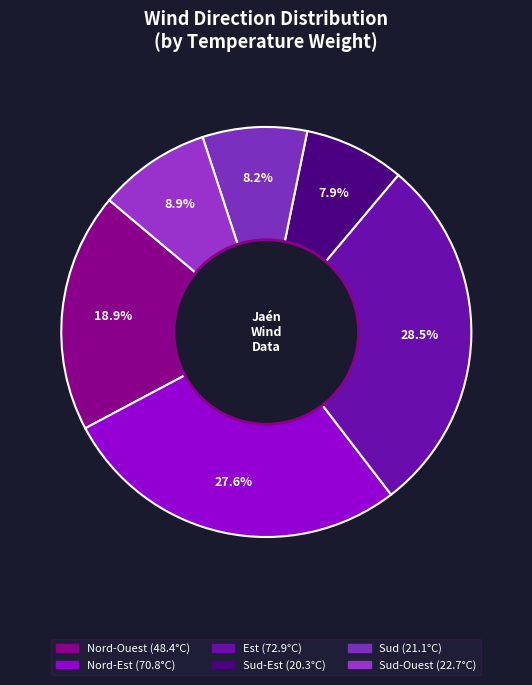

How many slices are in this pie chart?

6